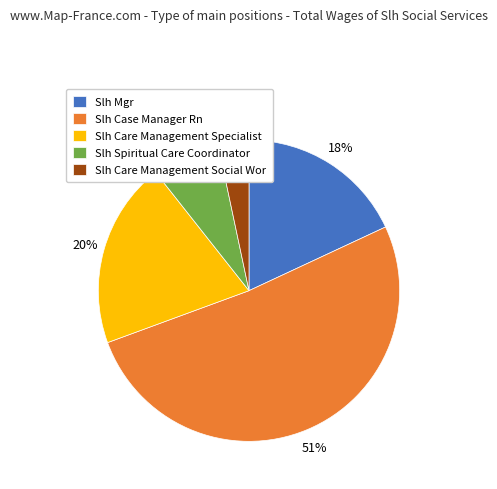

Rank the categories by value from lowest to highest.

Slh Care Management Social Wor, Slh Spiritual Care Coordinator, Slh Mgr, Slh Care Management Specialist, Slh Case Manager Rn